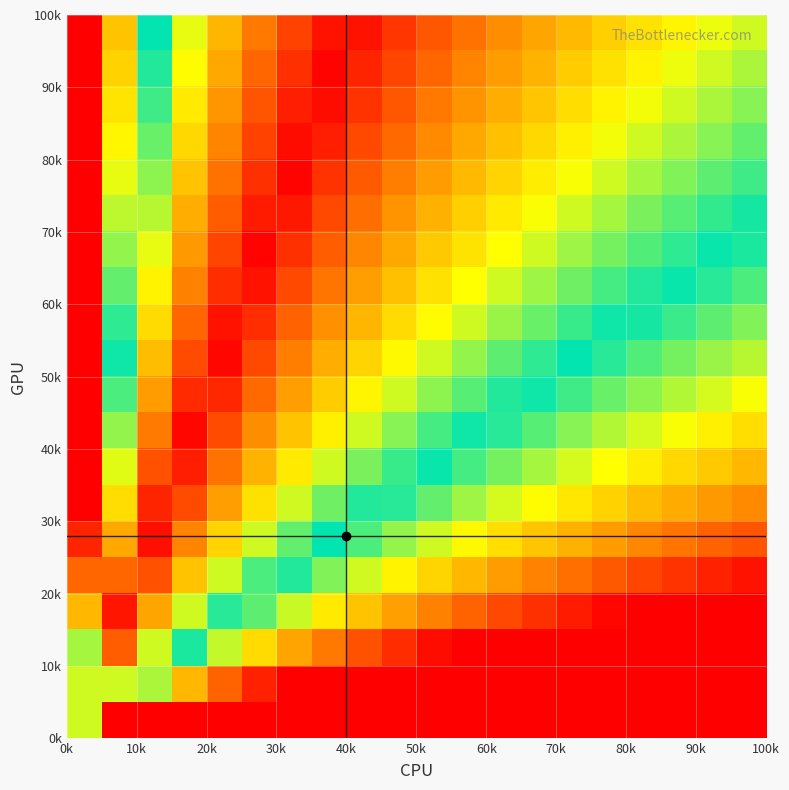

Count the number of data series in this chart.

20